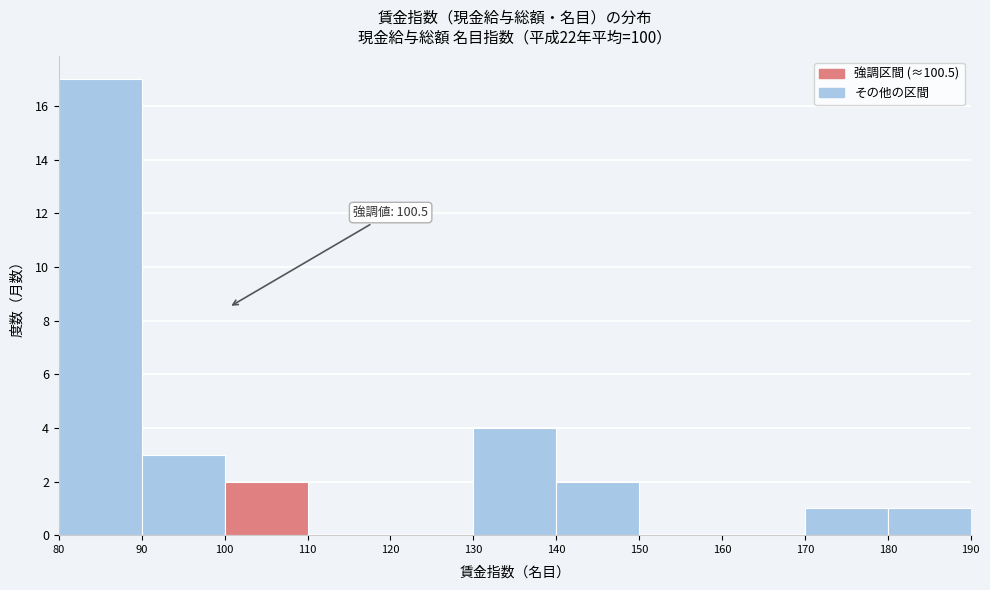

Which range on the x-axis has the tallest bar?

80 to 90